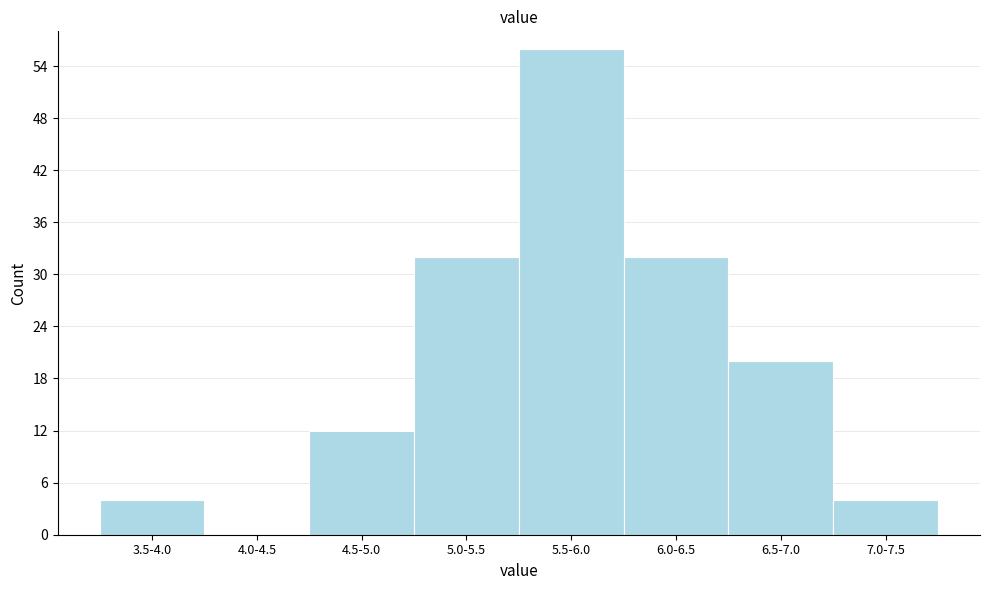

Reading left to right, what are all the values shown in this chart?

3.5-4.0=4	4.0-4.5=0	4.5-5.0=12	5.0-5.5=32	5.5-6.0=56	6.0-6.5=32	6.5-7.0=20	7.0-7.5=4